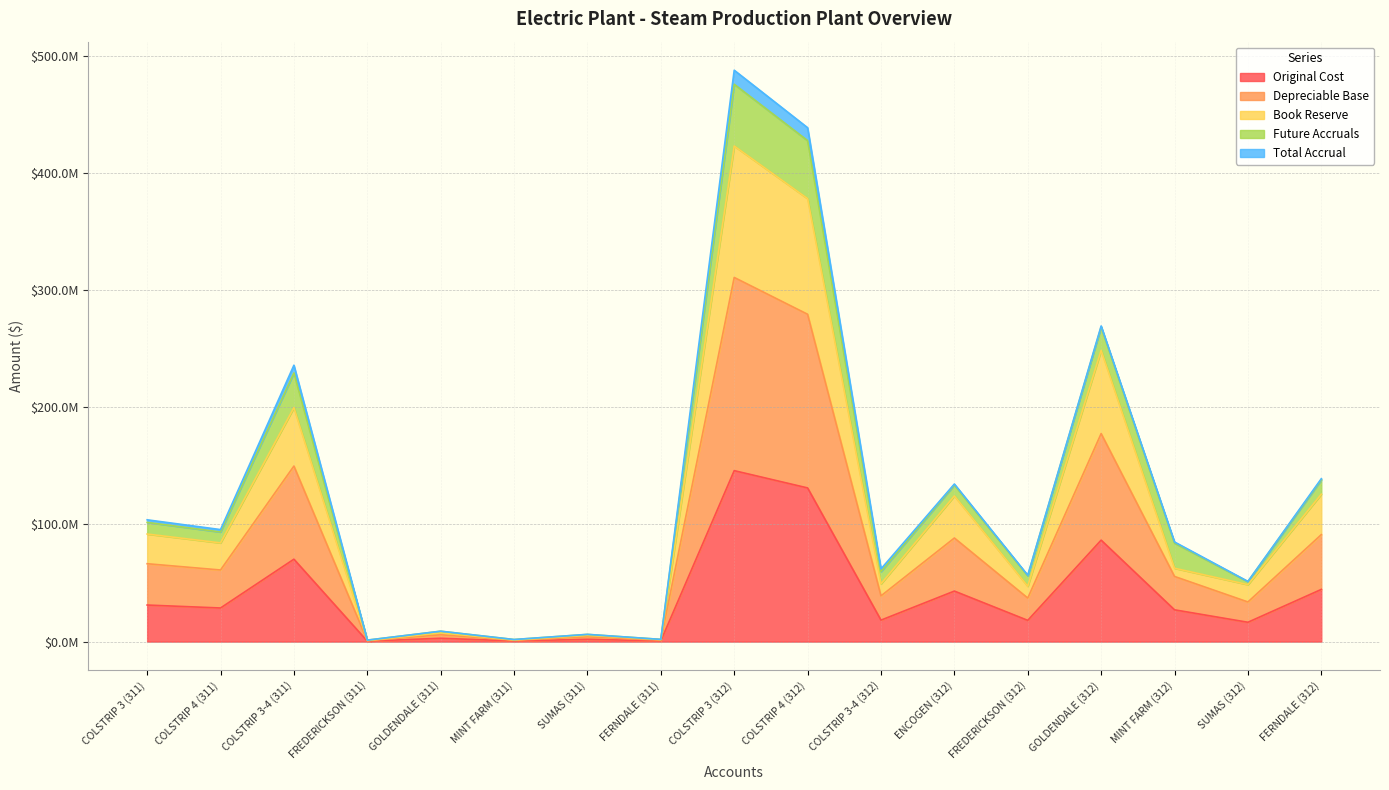

What are all the series names shown in the legend?

Original Cost, Depreciable Base, Book Reserve, Future Accruals, Total Accrual